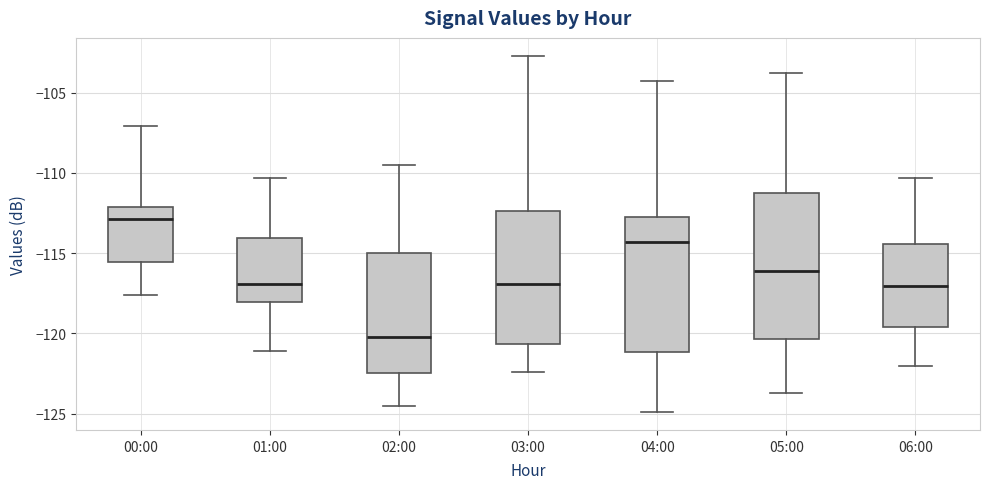

Where is the upper edge of the box for 04:00 on the y-axis? The values are not printed on the chart, so give them approximately, as read against the axis.

-113.0